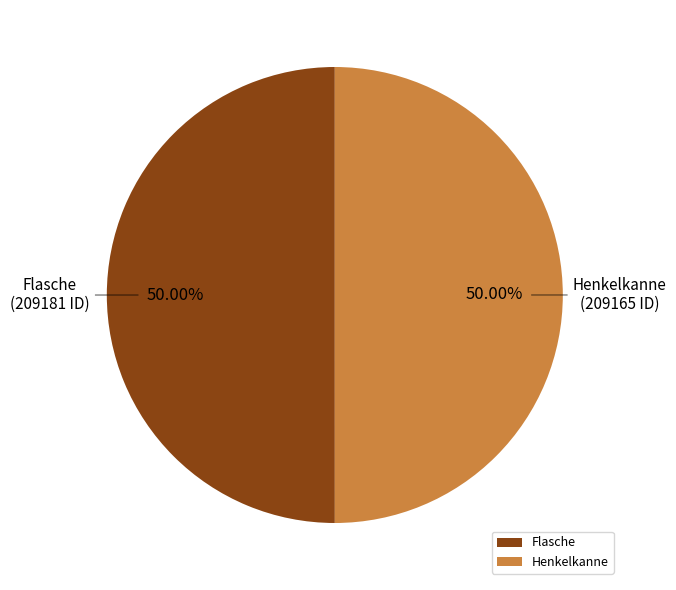

Is the sum of Flasche and Henkelkanne greater than half?

Yes